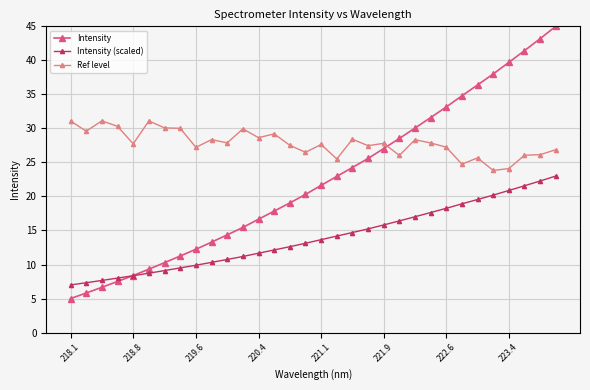

How many distinct data groups are displayed?

3